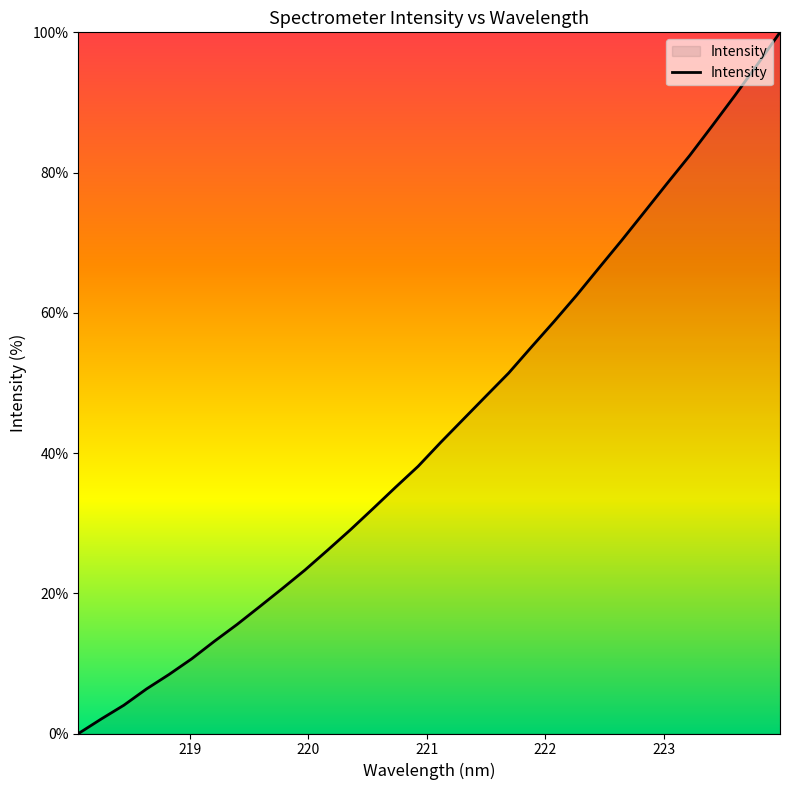

What is the maximum value shown in the chart?

100.0